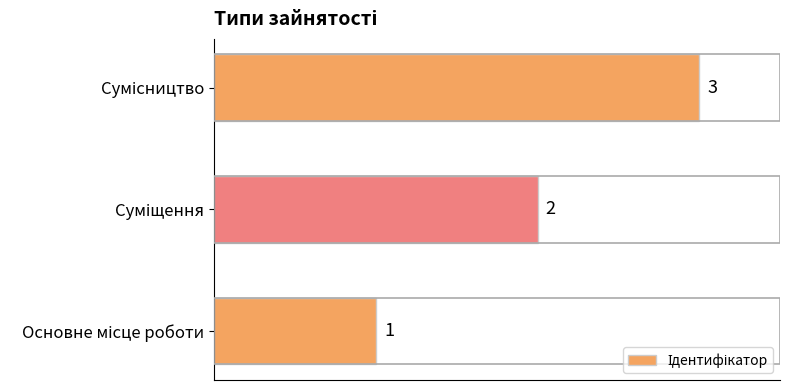

What is the sum of all values?

6